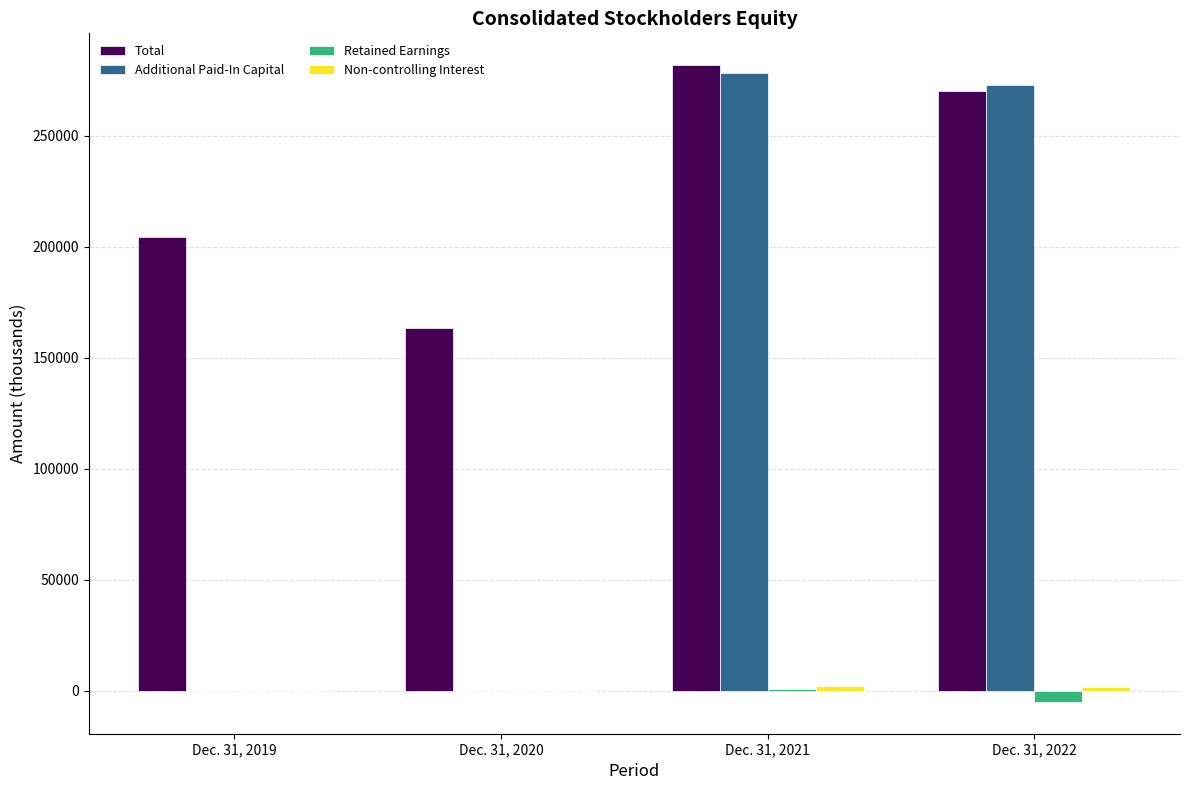

Which label corresponds to the largest value in the chart?

Dec. 31, 2021